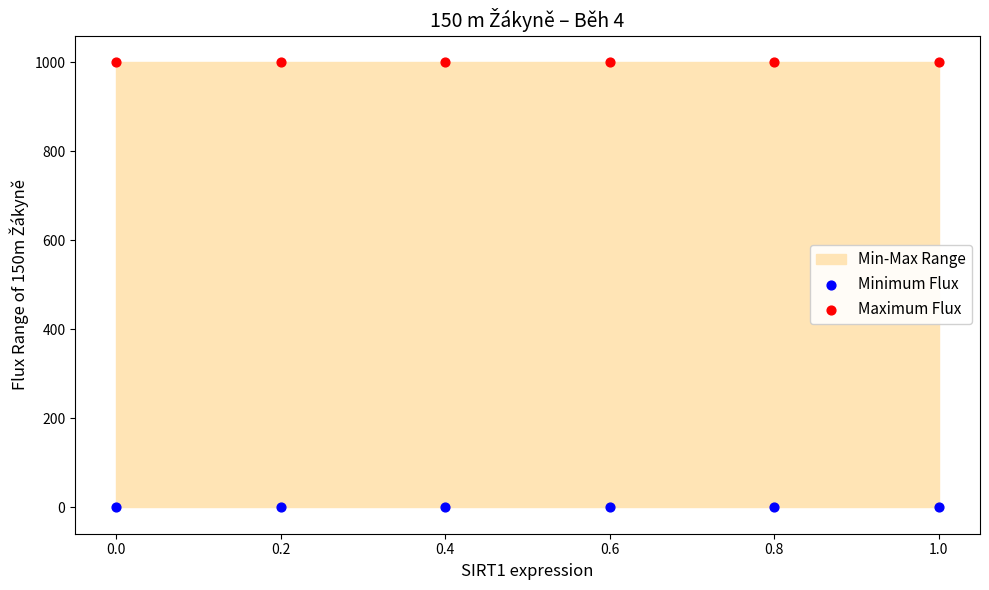

Which series contains the lowest Y value?

Minimum Flux